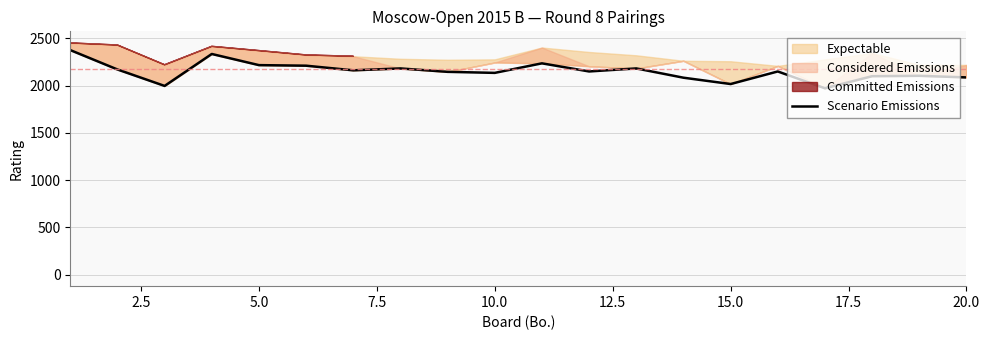

What is the maximum value for Scenario Emissions?

2375